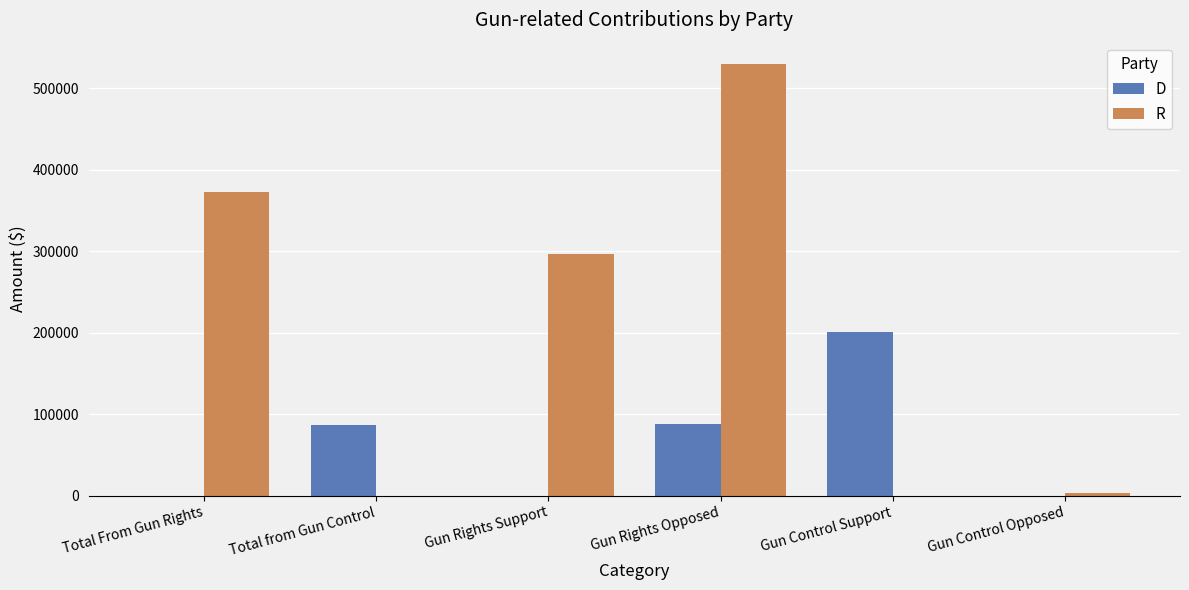

Between Gun Rights Support and Gun Control Opposed, which series saw the biggest shift?

R